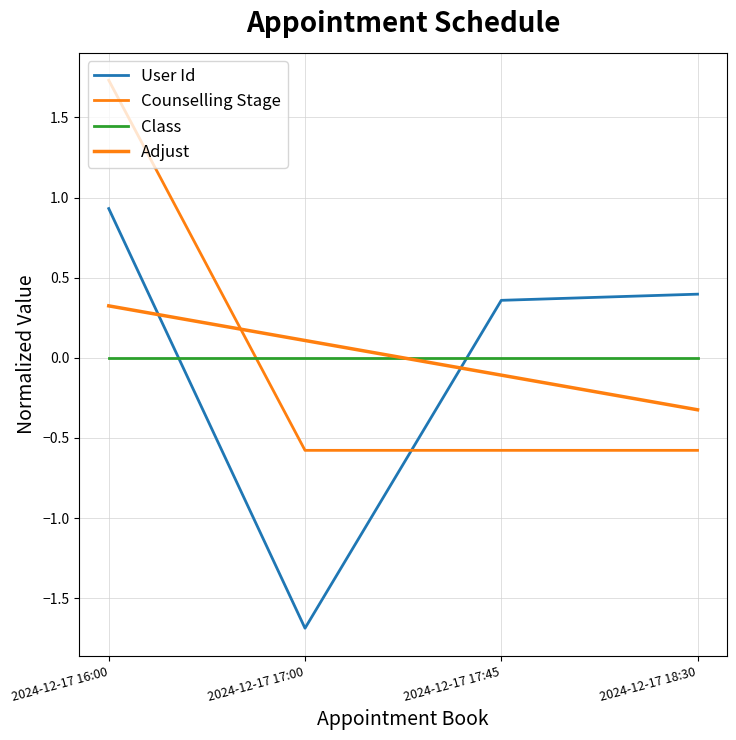

How many lines are shown in the chart?

4